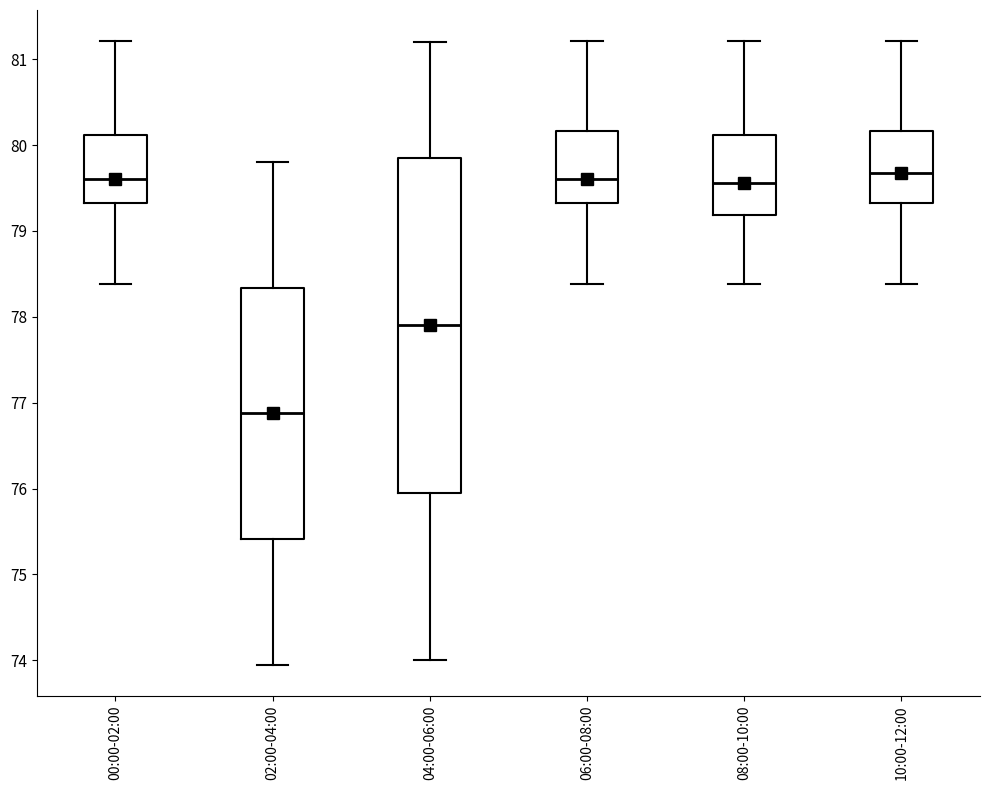

Reading left to right, read every box against the y-axis: the position of its median line, the range the box covers, and the ends of its whiskers. The values are not printed on the chart, so give them approximately, as read against the axis.

00:00-02:00: median 79.6, box 79.3 to 80.1, whiskers 78.4 to 81.2
02:00-04:00: median 76.9, box 75.4 to 78.3, whiskers 74.0 to 79.8
04:00-06:00: median 77.9, box 76.0 to 79.9, whiskers 74.0 to 81.2
06:00-08:00: median 79.6, box 79.3 to 80.2, whiskers 78.4 to 81.2
08:00-10:00: median 79.6, box 79.2 to 80.1, whiskers 78.4 to 81.2
10:00-12:00: median 79.7, box 79.3 to 80.2, whiskers 78.4 to 81.2